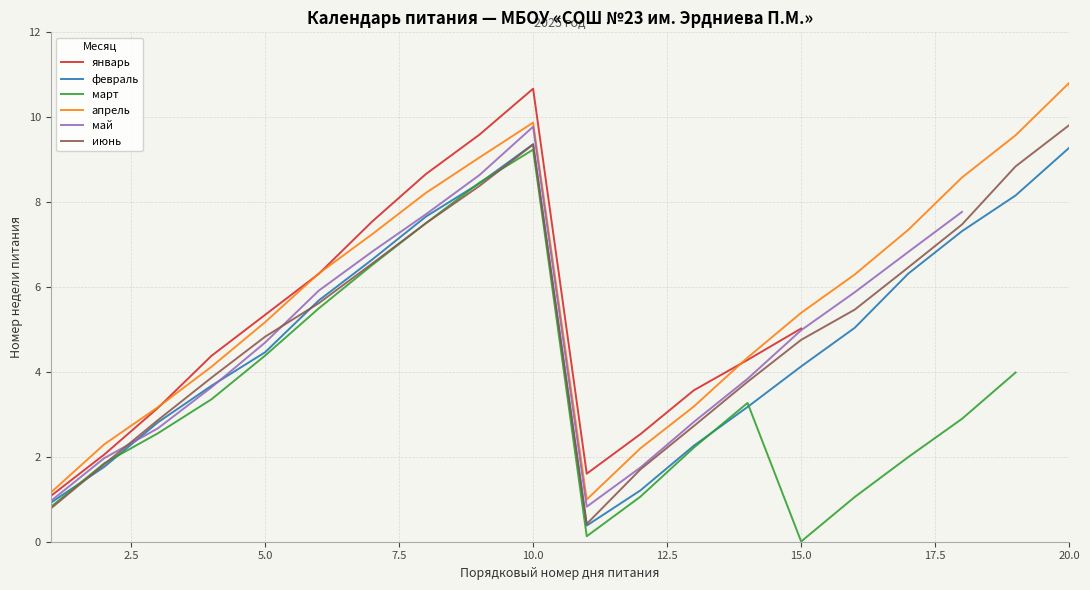

At which label does май first exceed 6?

7